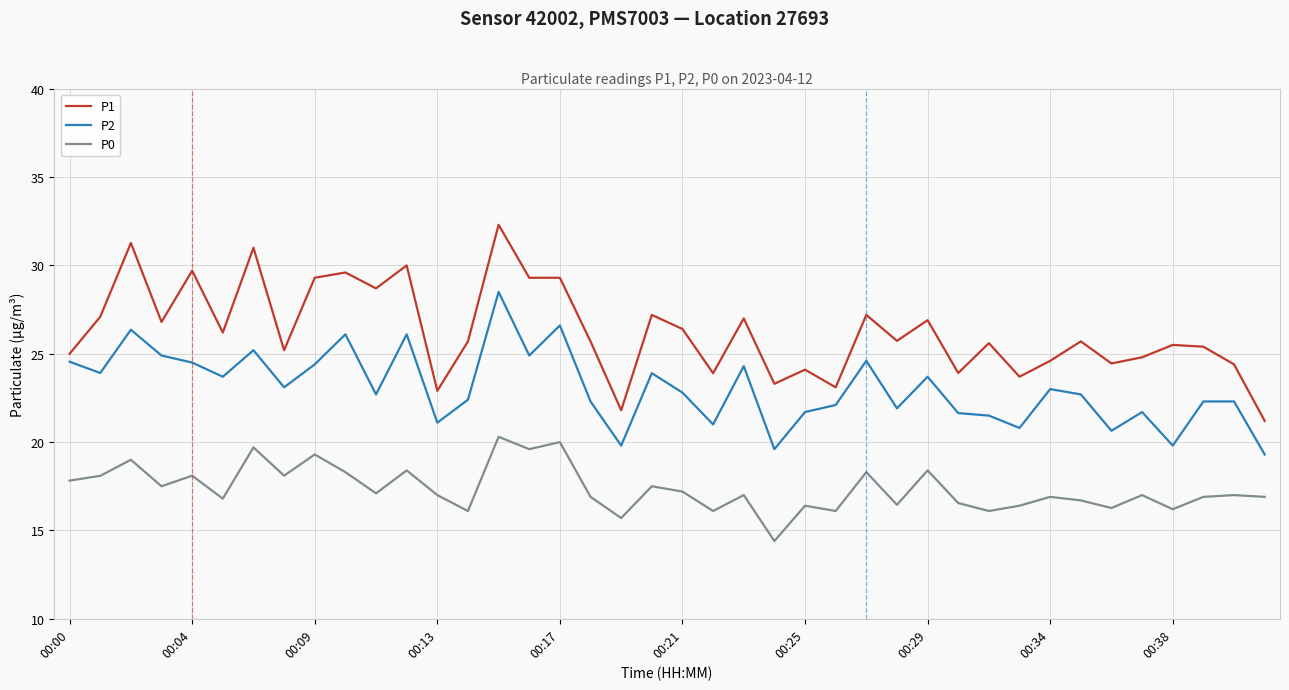

Rank the series by their maximum value, from highest to lowest.

P1, P2, P0